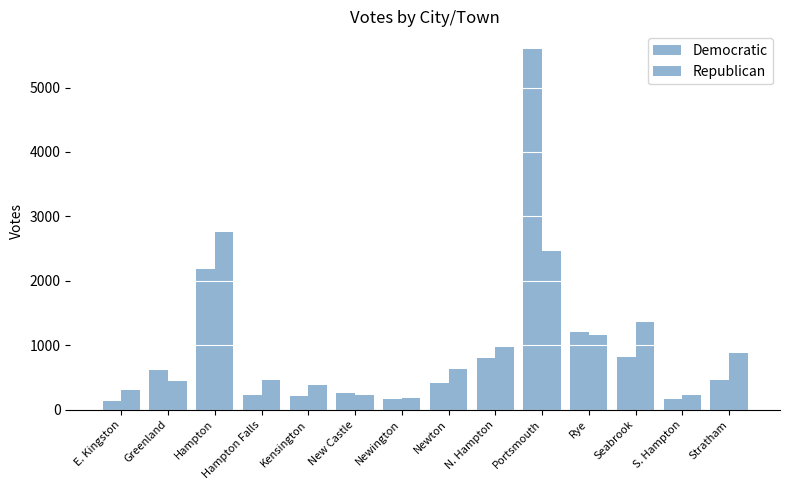

Which series has the largest total across all categories?

Democratic